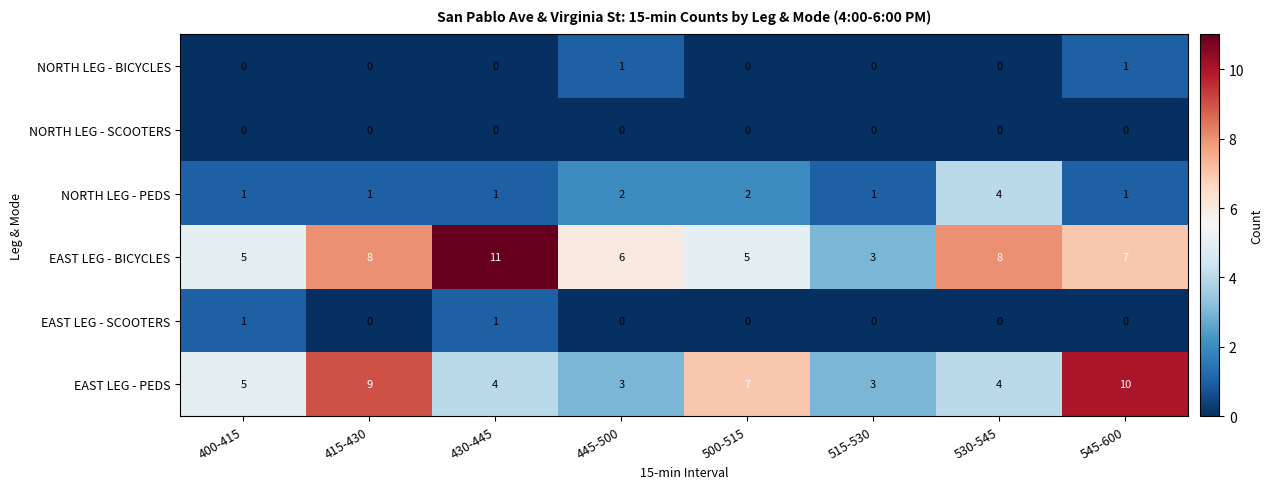

What is the total value across all series at 500-515?

14